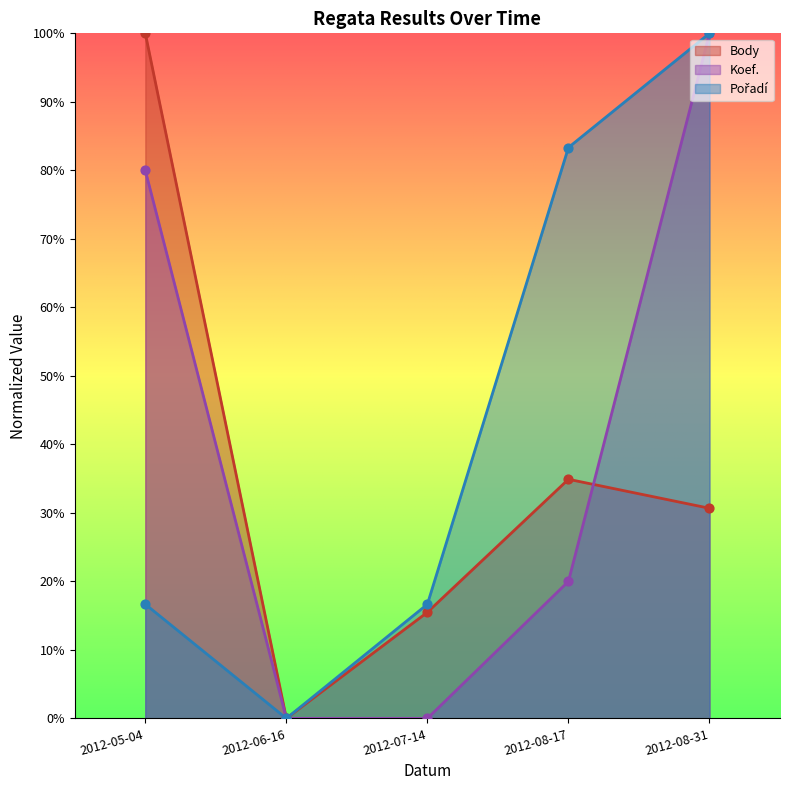

Which series has the largest total across all categories?

Pořadí